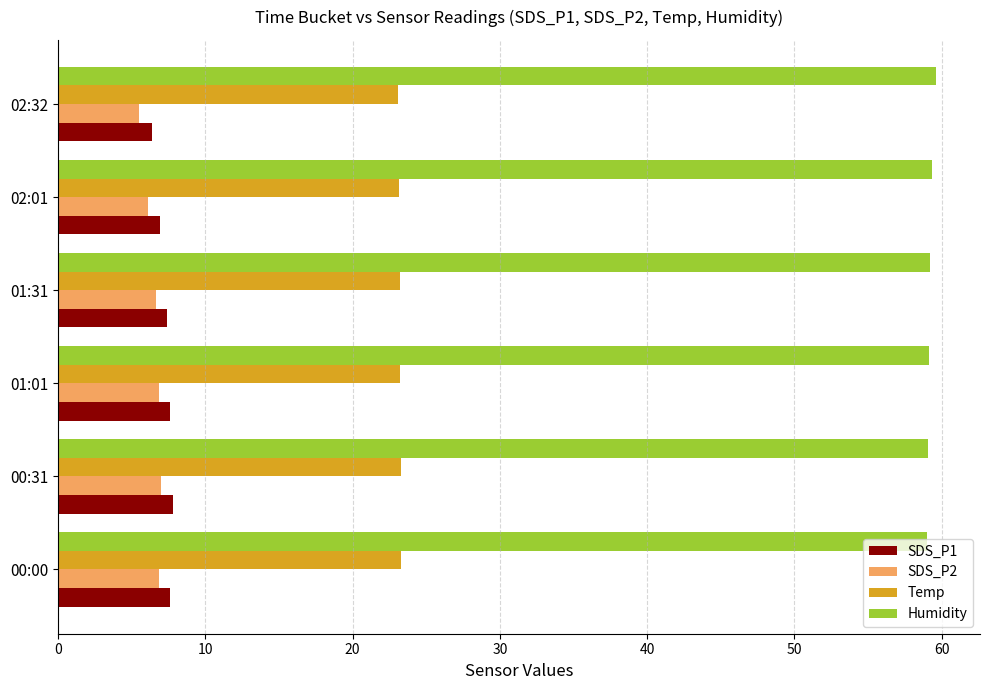

What is the difference between the maximum and minimum values in the SDS_P1 series?

1.4